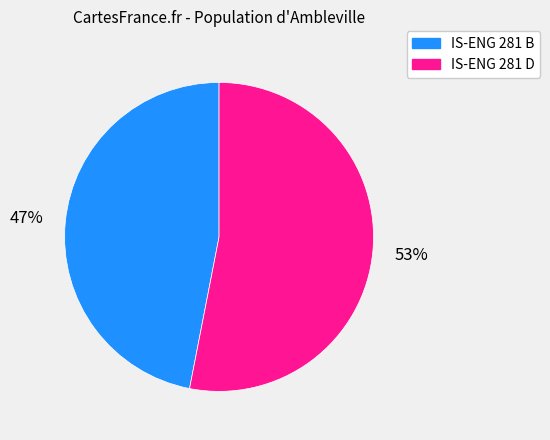

Does IS-ENG 281 B account for over 50% of the chart?

No